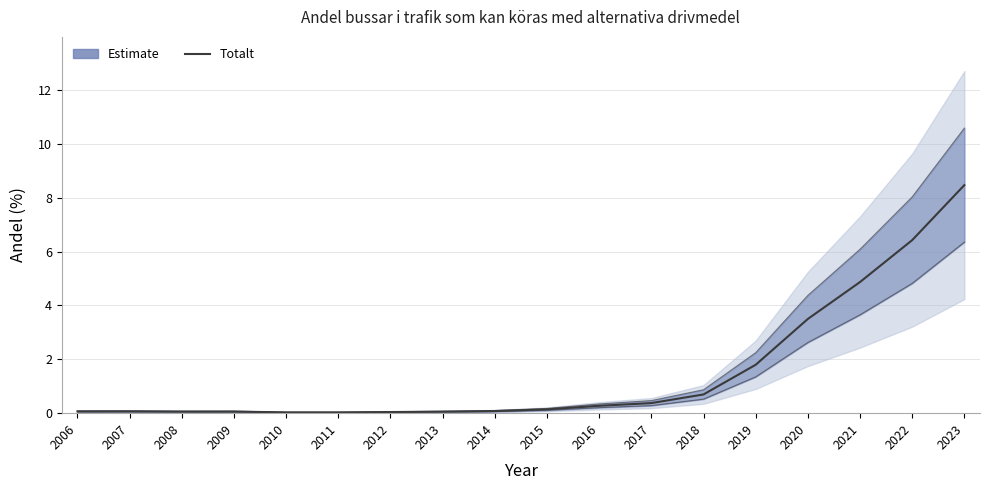

Reading left to right, transcribe all the data shown in this chart.

2006=0.1	2007=0.1	2008=0.1	2009=0.1	2010=0.0	2011=0.0	2012=0.0	2013=0.1	2014=0.1	2015=0.1	2016=0.3	2017=0.4	2018=0.7	2019=1.8	2020=3.5	2021=4.9	2022=6.4	2023=8.5